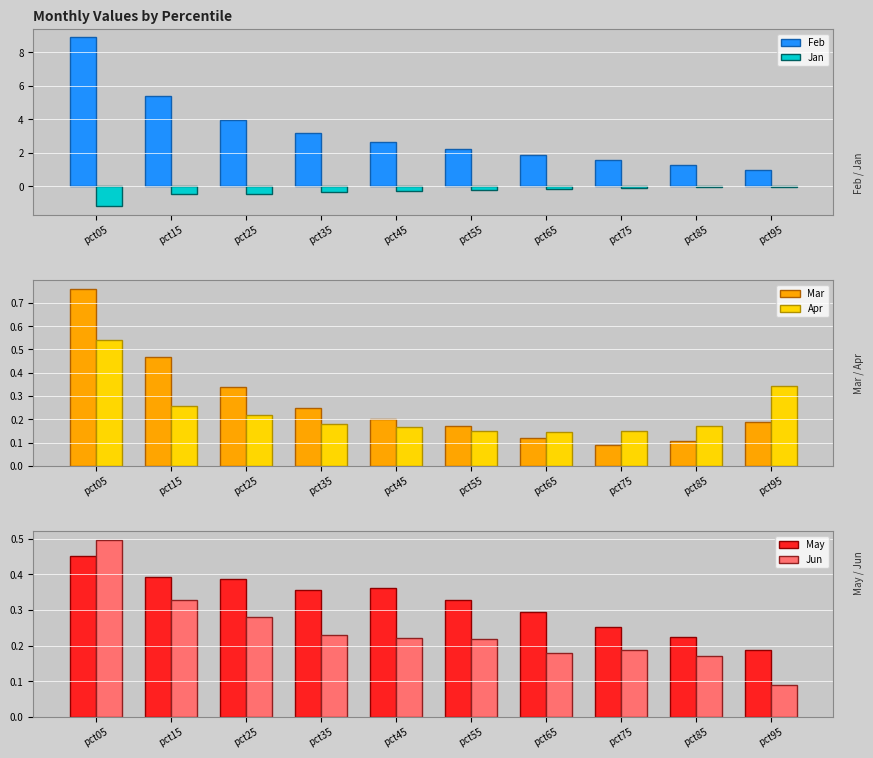

Reading right to left, extract all data points from this chart.

Feb: pct95=1.0	pct85=1.3	pct75=1.6	pct65=1.9	pct55=2.2	pct45=2.7	pct35=3.2	pct25=3.9	pct15=5.4	pct05=8.9
Jan: pct95=-0.0	pct85=-0.0	pct75=-0.1	pct65=-0.2	pct55=-0.3	pct45=-0.3	pct35=-0.4	pct25=-0.5	pct15=-0.5	pct05=-1.2
Mar: pct95=0.2	pct85=0.1	pct75=0.1	pct65=0.1	pct55=0.2	pct45=0.2	pct35=0.2	pct25=0.3	pct15=0.5	pct05=0.8
Apr: pct95=0.3	pct85=0.2	pct75=0.1	pct65=0.1	pct55=0.2	pct45=0.2	pct35=0.2	pct25=0.2	pct15=0.3	pct05=0.5
May: pct95=0.2	pct85=0.2	pct75=0.3	pct65=0.3	pct55=0.3	pct45=0.4	pct35=0.4	pct25=0.4	pct15=0.4	pct05=0.5
Jun: pct95=0.1	pct85=0.2	pct75=0.2	pct65=0.2	pct55=0.2	pct45=0.2	pct35=0.2	pct25=0.3	pct15=0.3	pct05=0.5